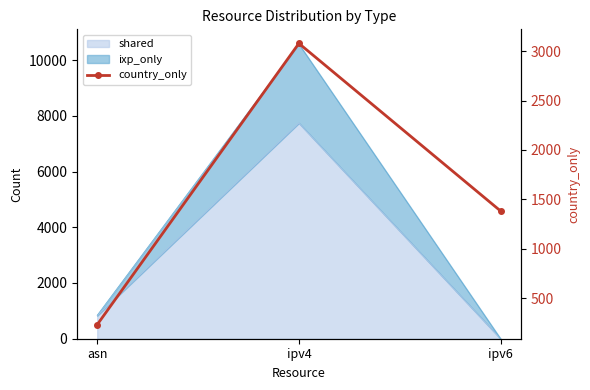

What is the label of the 2nd point from the right?

ipv4